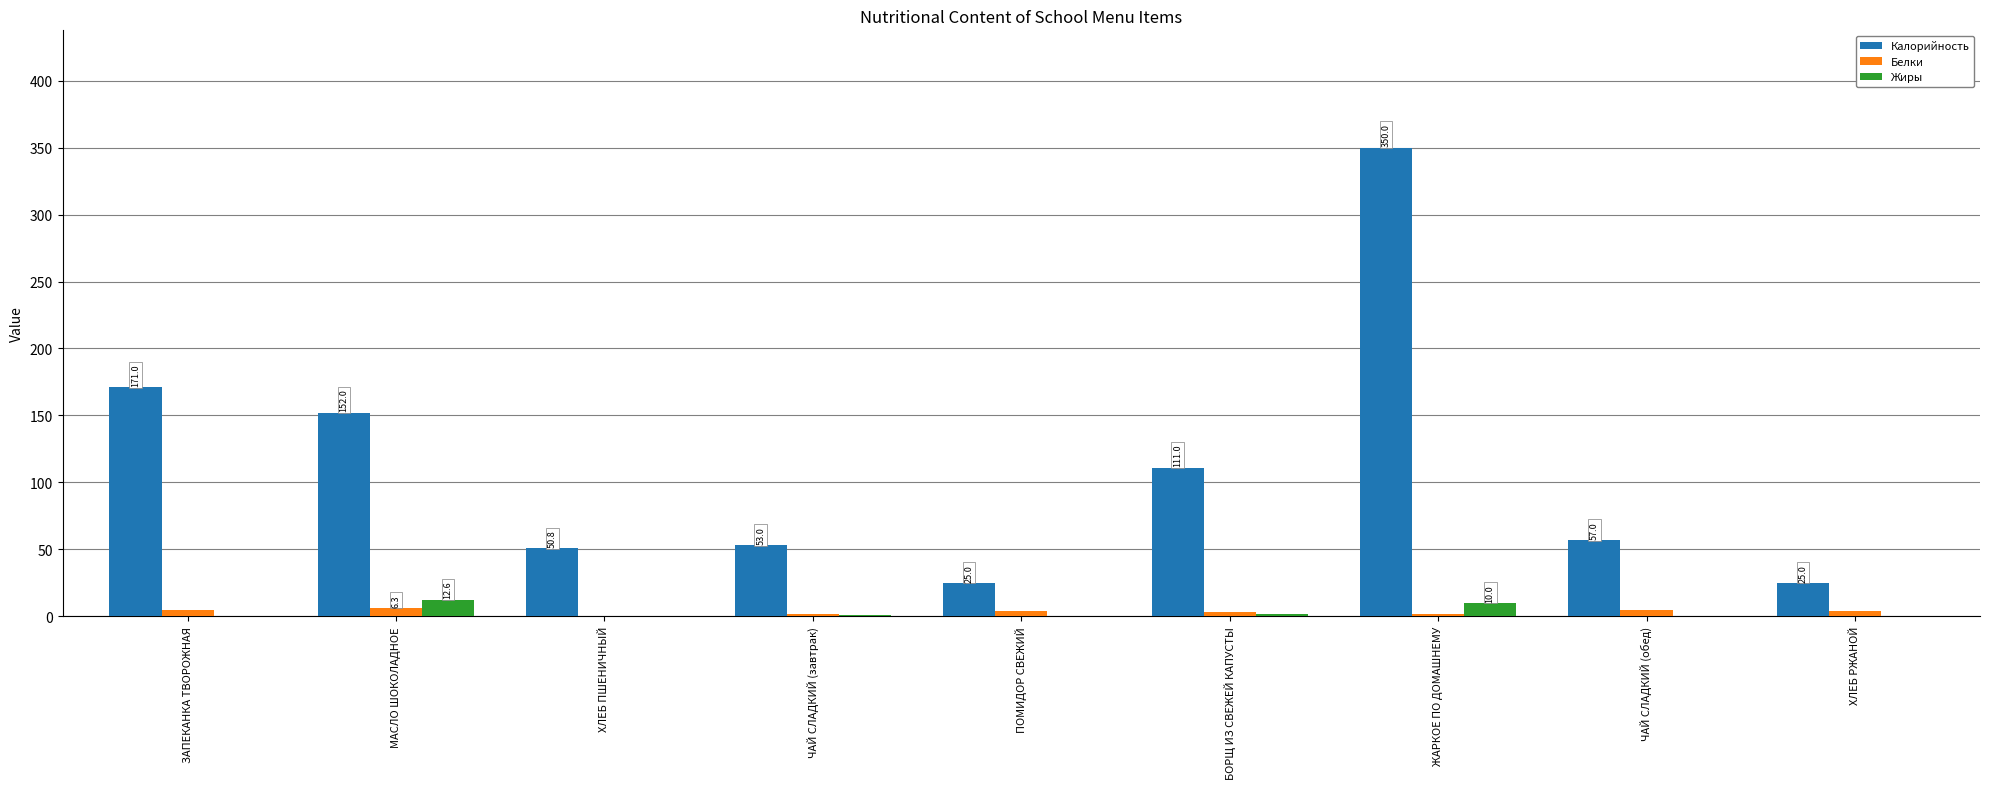

Count the number of data series in this chart.

3